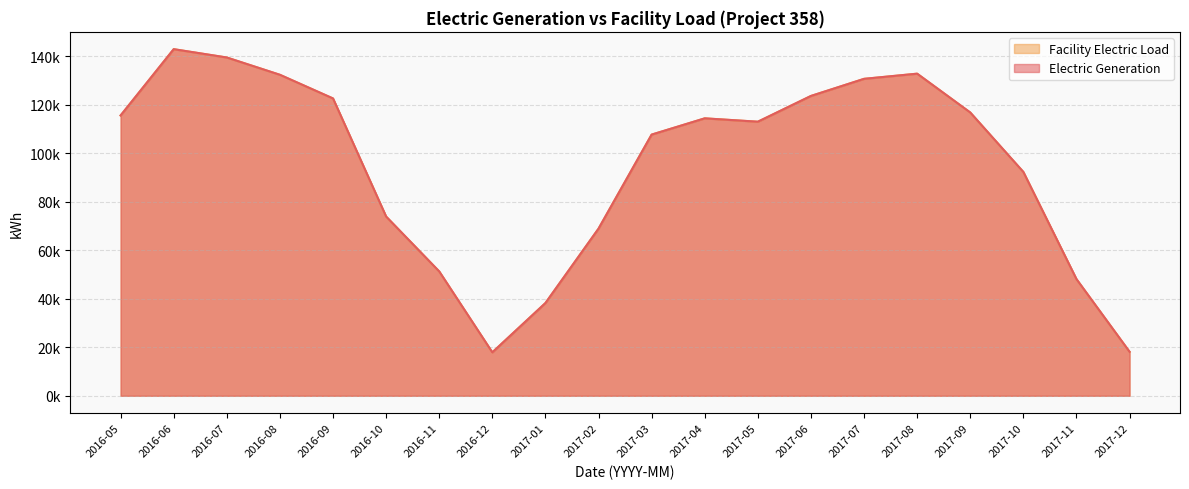

Read the Facility Electric Load value at 2017-11.

48128.0